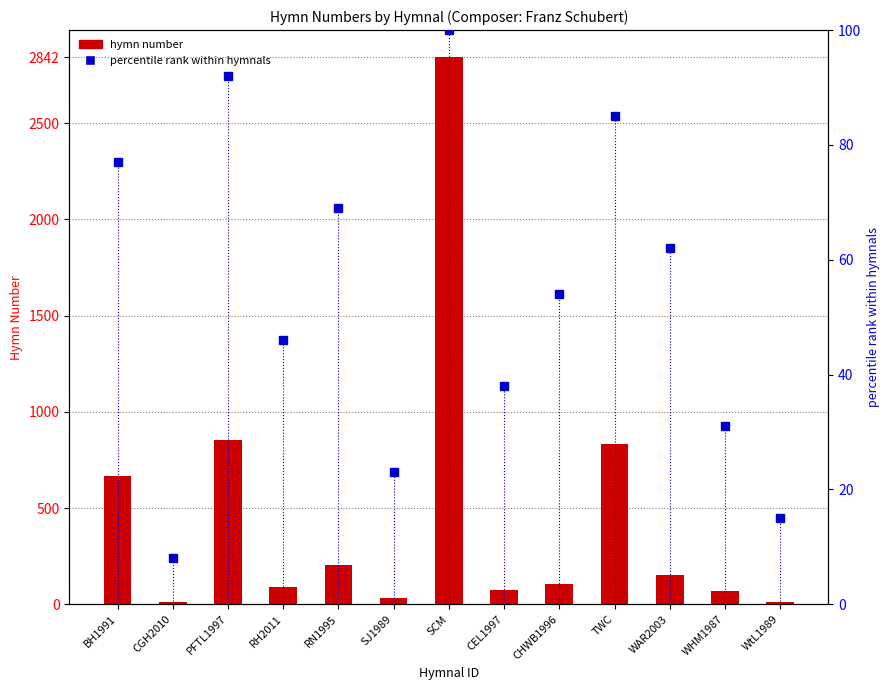

Is it true that hymn number equals 151 at WAR2003?

True